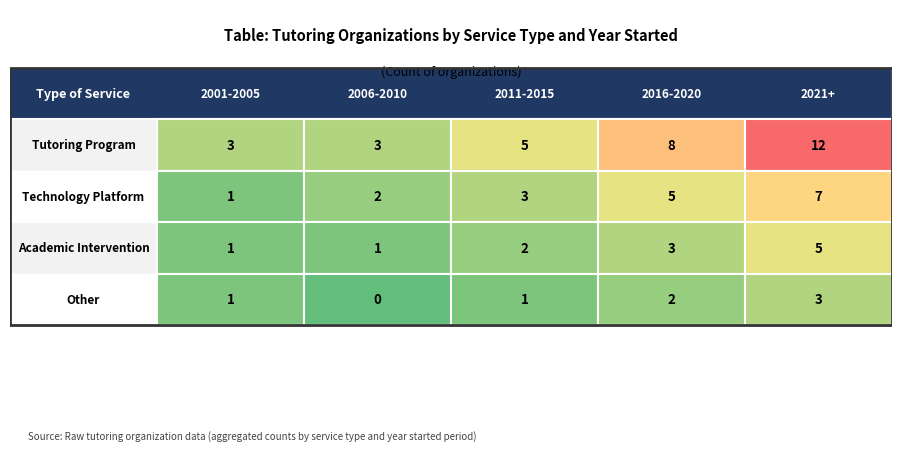

At how many categories does at least one series exceed 2?

5